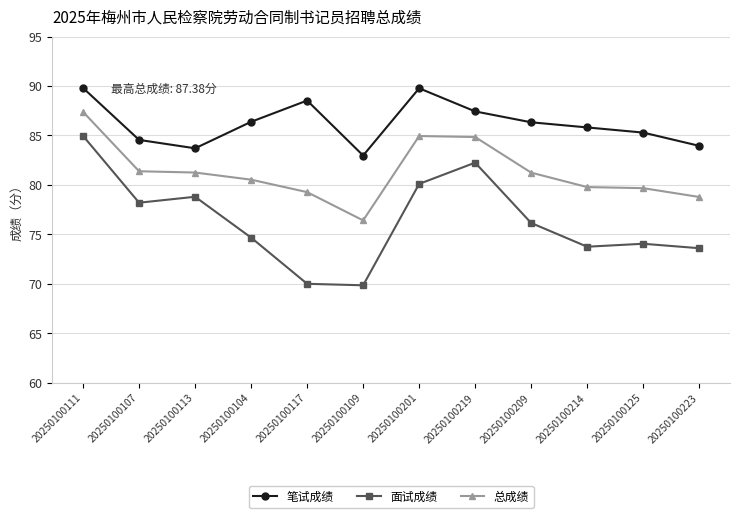

How many distinct data groups are displayed?

3